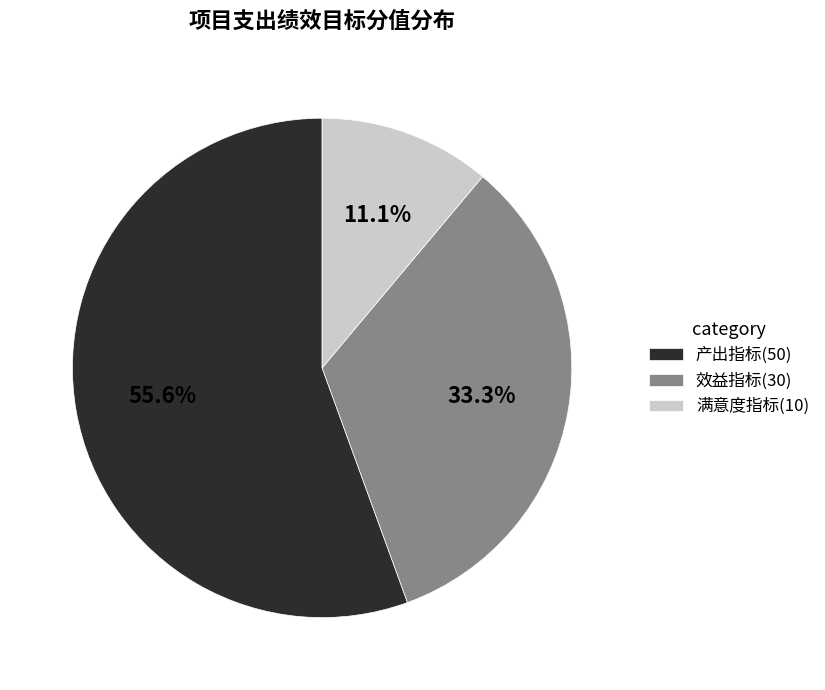

Which has a higher value, 产出指标(50) or 满意度指标(10)?

产出指标(50)